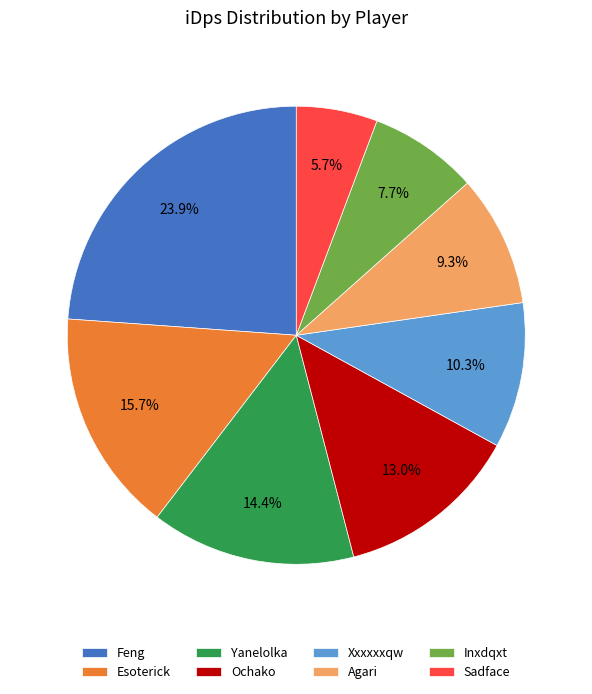

To the nearest percent, what is the average slice percentage?

12%